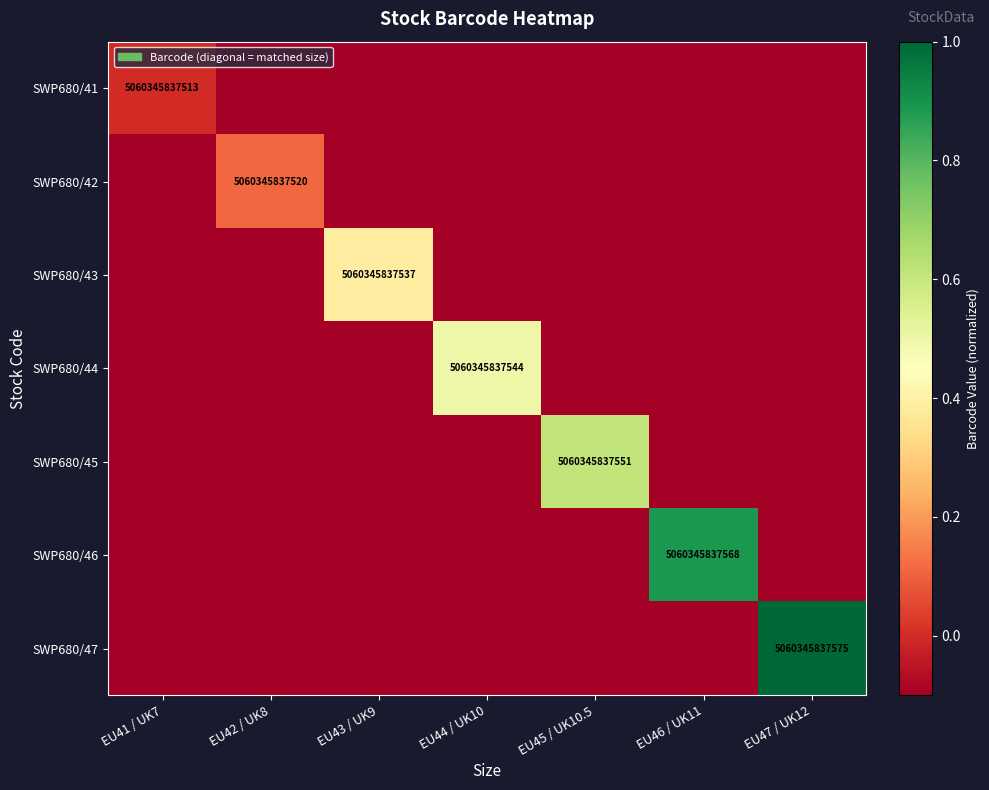

True or false: SWP680/42 has a value of 8605204701665.3 at EU42 / UK8.

False